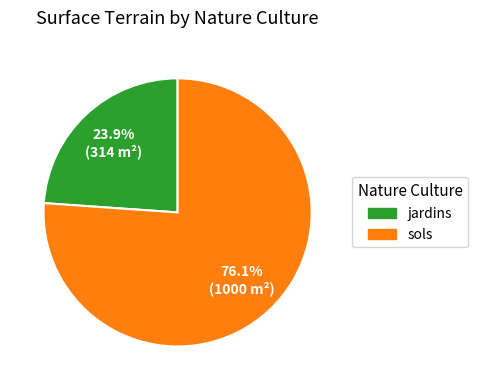

How many slices are in this pie chart?

2